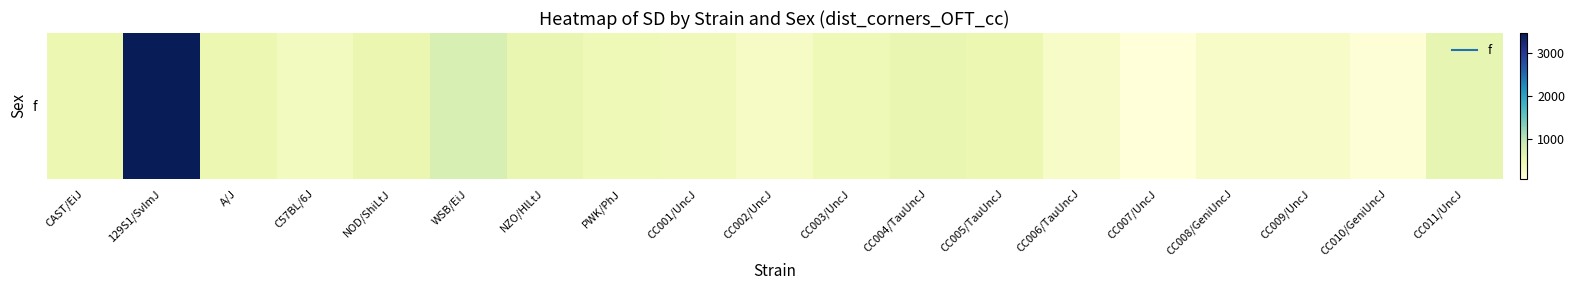

What is the difference between the second highest and second lowest values?

628.5